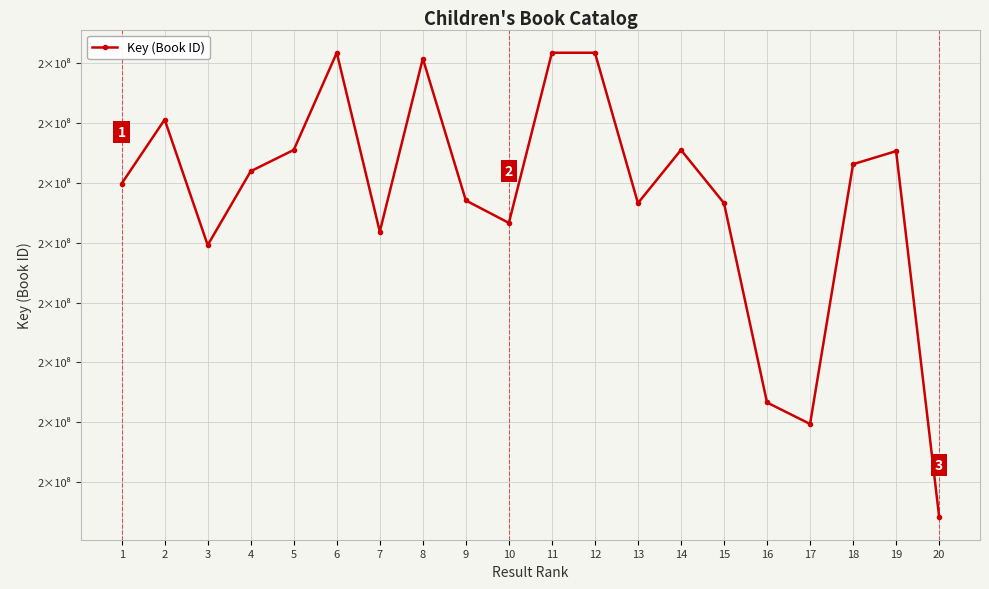

What is the ratio of the value at 3 to the value at 18?

1.0